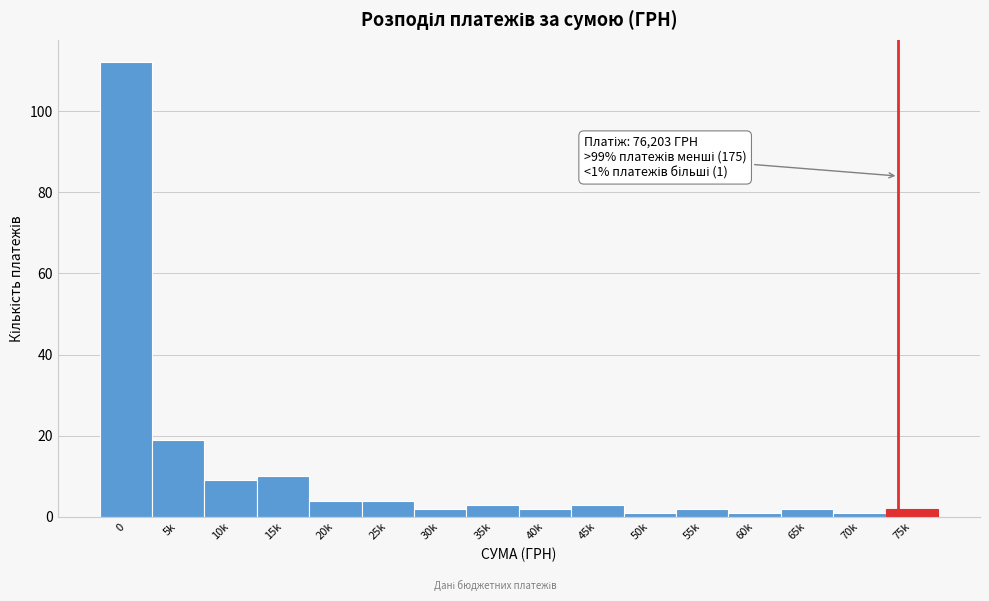

Reading right to left, transcribe all the data shown in this chart.

2	1	2	1	2	1	3	2	3	2	4	4	10	9	19	112